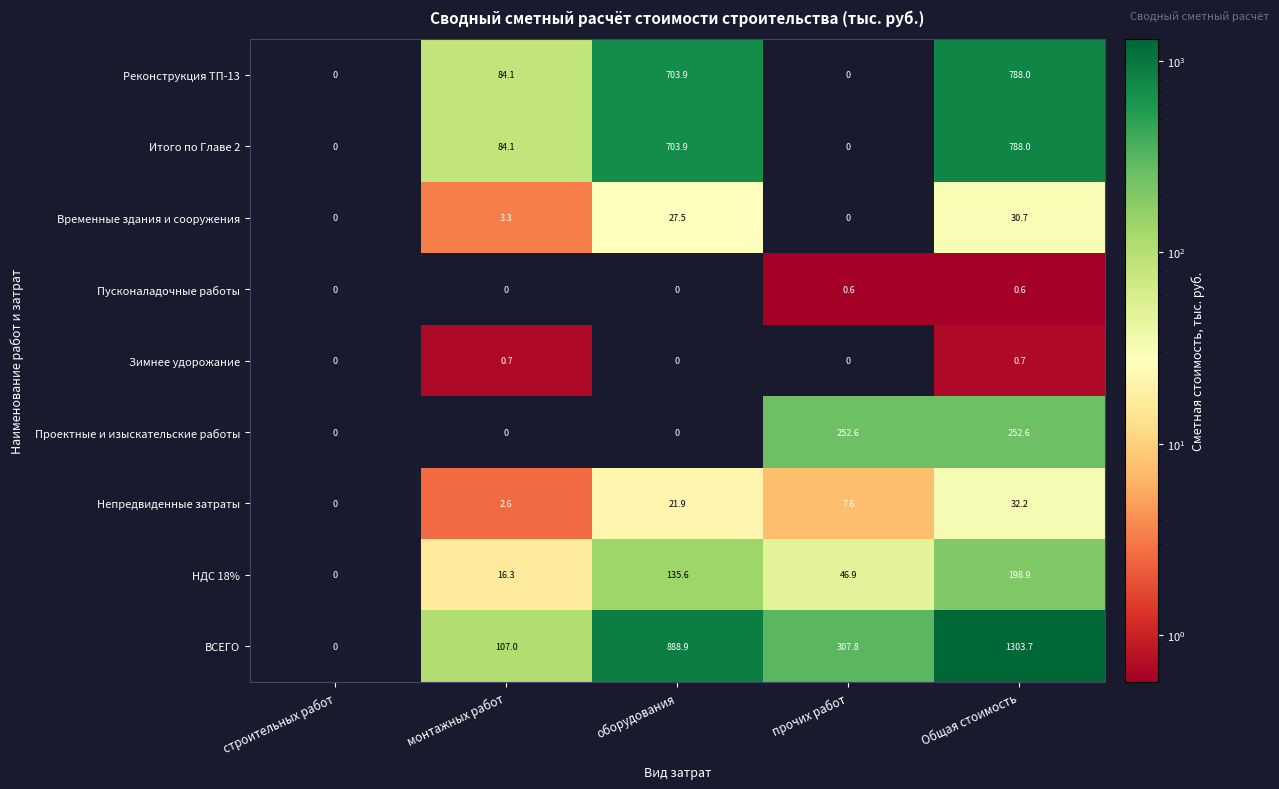

Which series has the largest total across all categories?

ВСЕГО